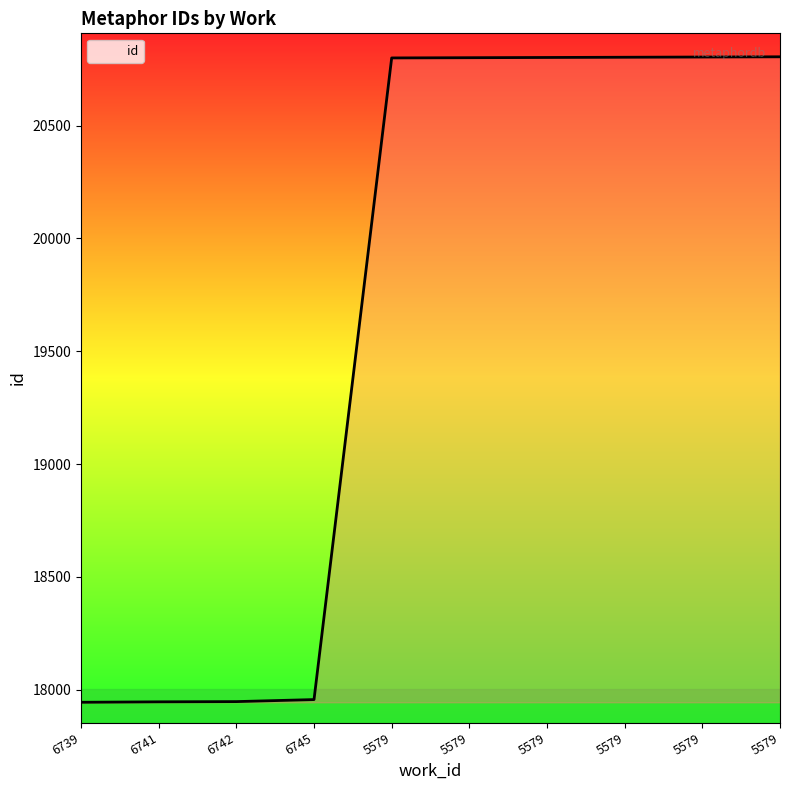

Where does the data first go above 20801?

5579